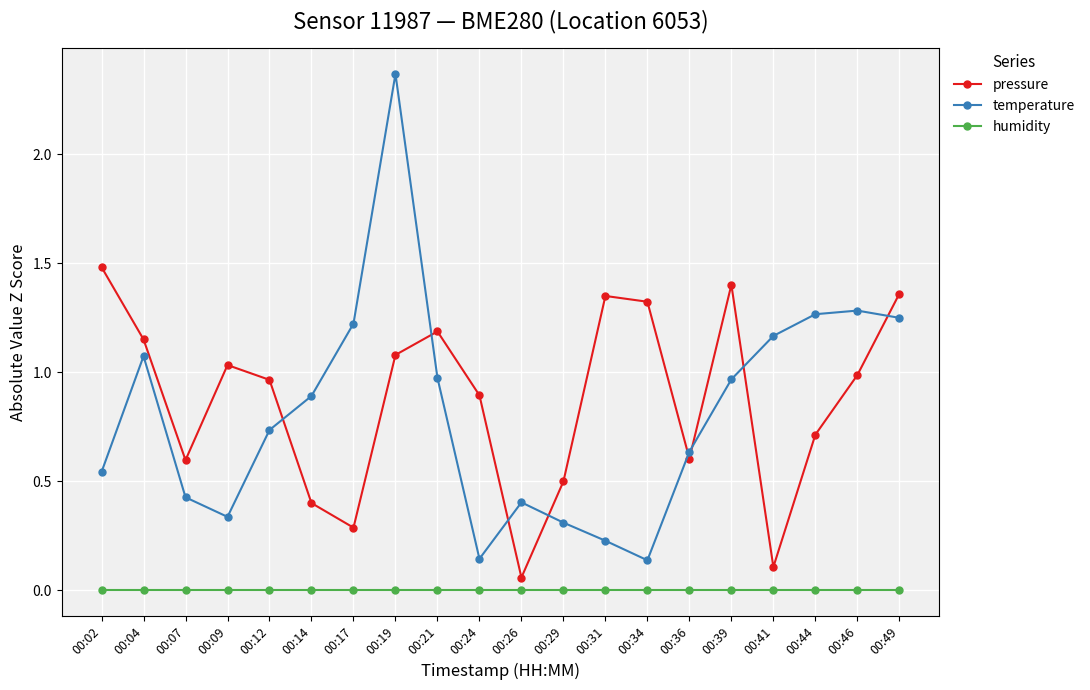

True or false: pressure and humidity cross at least once.

False